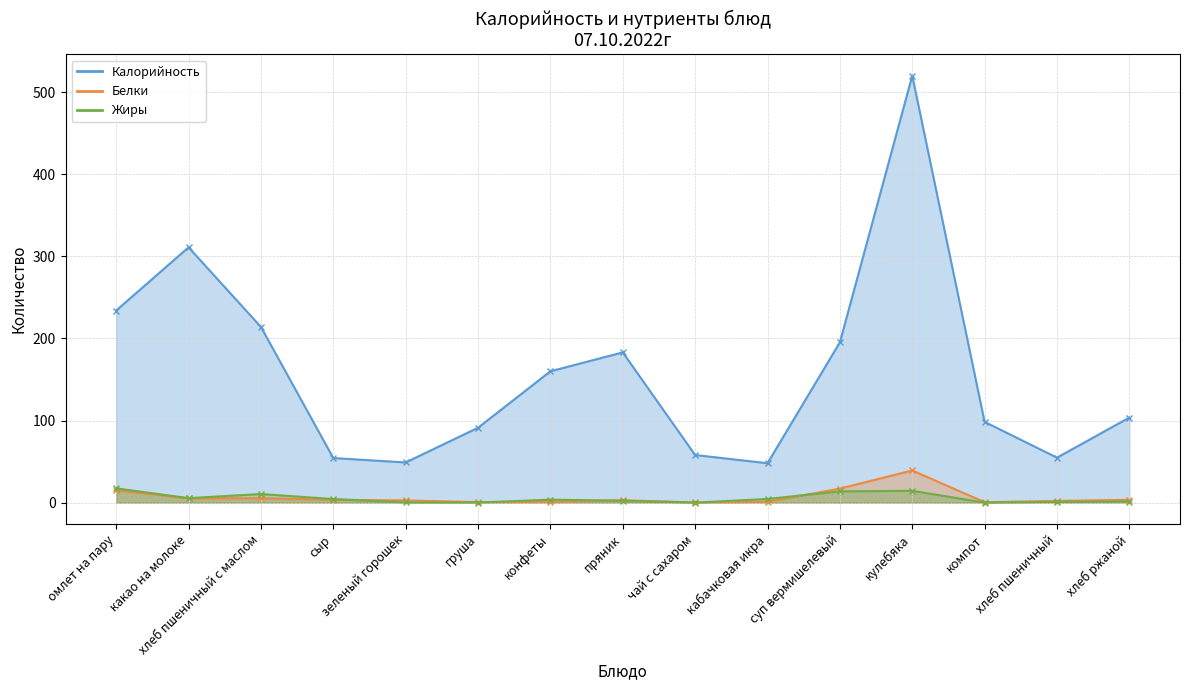

Reading left to right, extract all data points from this chart.

Калорийность: 234.0	311.0	214.0	54.3	48.9	91.2	160.0	183.0	58.0	48.0	195.3	520.0	98.4	54.8	103.6
Белки: 15.1	5.2	5.4	3.5	2.7	0.6	0.8	3.0	0.2	1.0	17.1	39.2	0.5	2.1	3.4
Жиры: 17.4	5.5	10.5	4.3	0.2	0.2	3.6	2.4	0.0	4.5	13.7	14.4	0.0	0.9	1.3